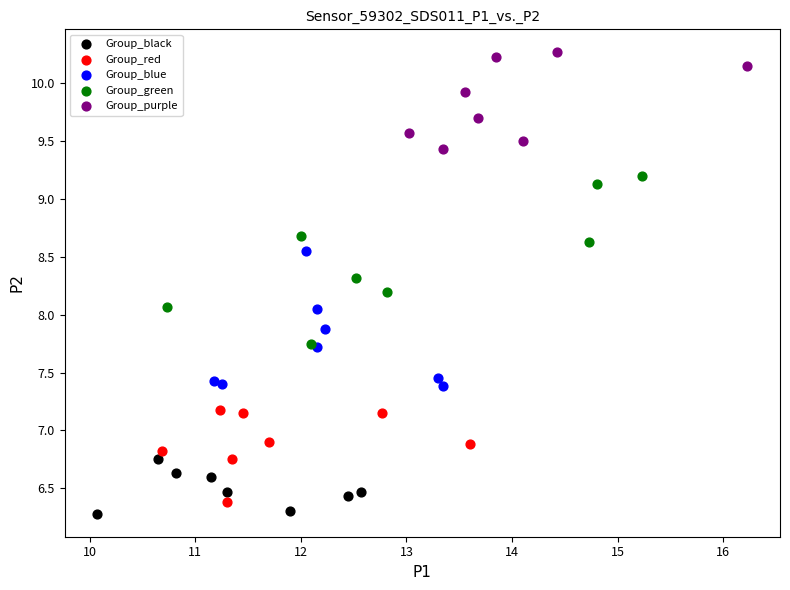

Which series has the largest Y range (max minus min)?

Group_green